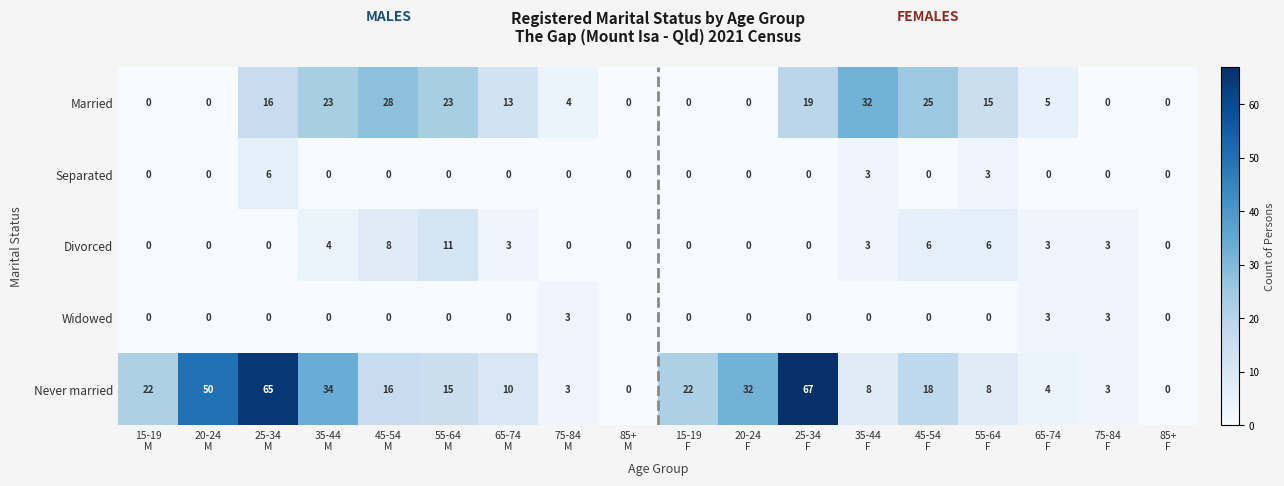

Which series has the largest total across all categories?

Never married